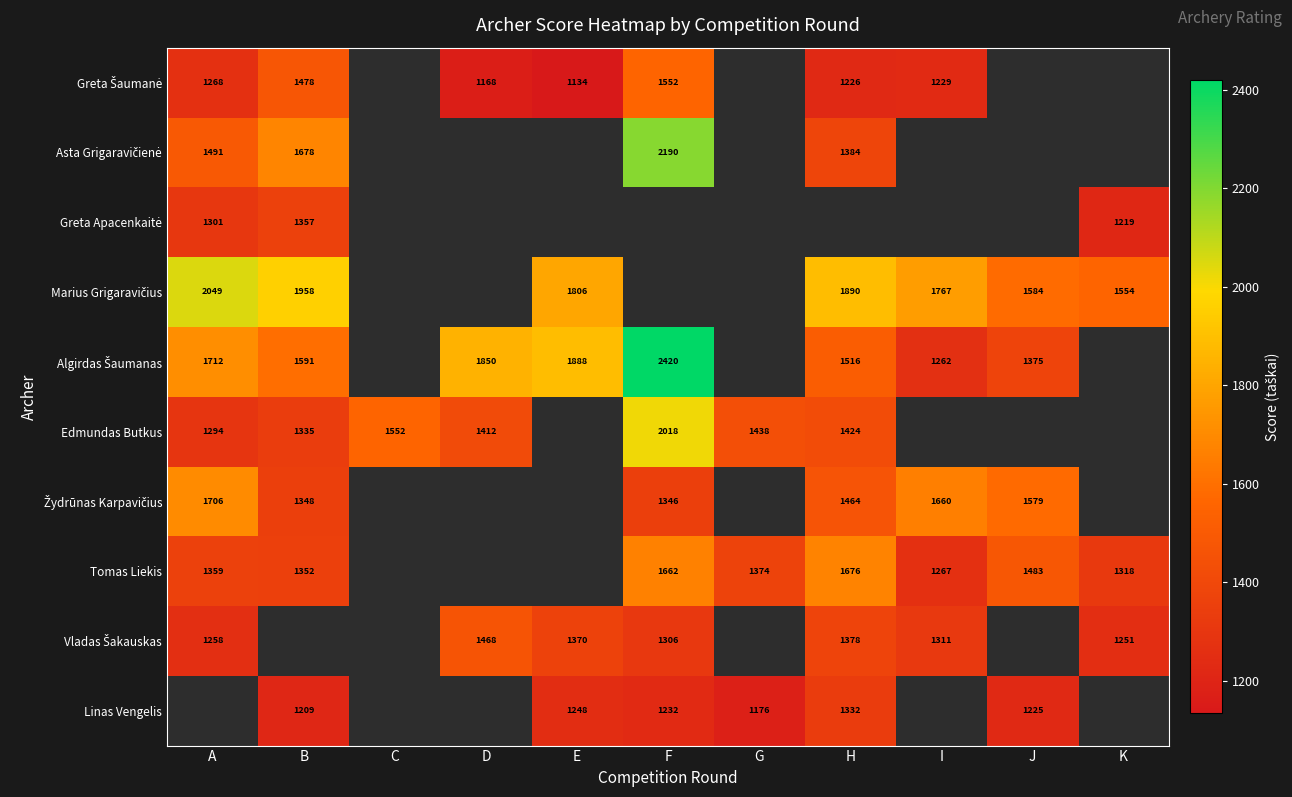

At which category does the chart reach its peak across all series?

F